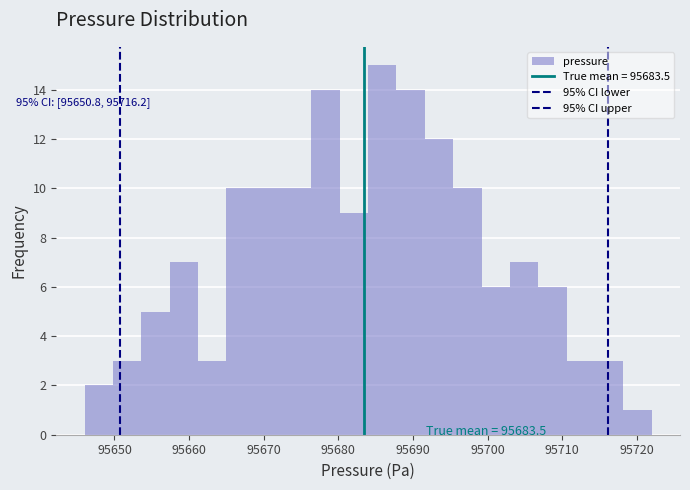

Around what value on the x-axis is the tallest bar? Give the approximate position of its centre, as read against the axis.

95686